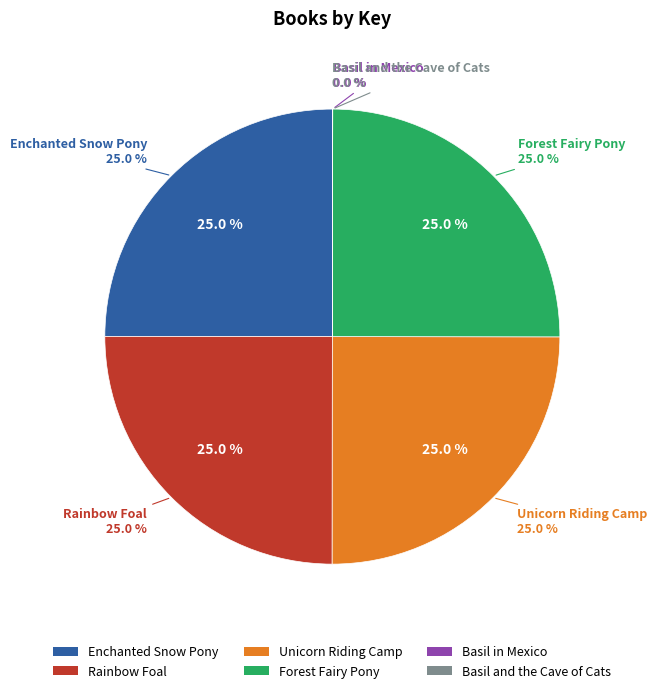

What percentage is the Unicorn Riding Camp slice, to the nearest percent?

25%